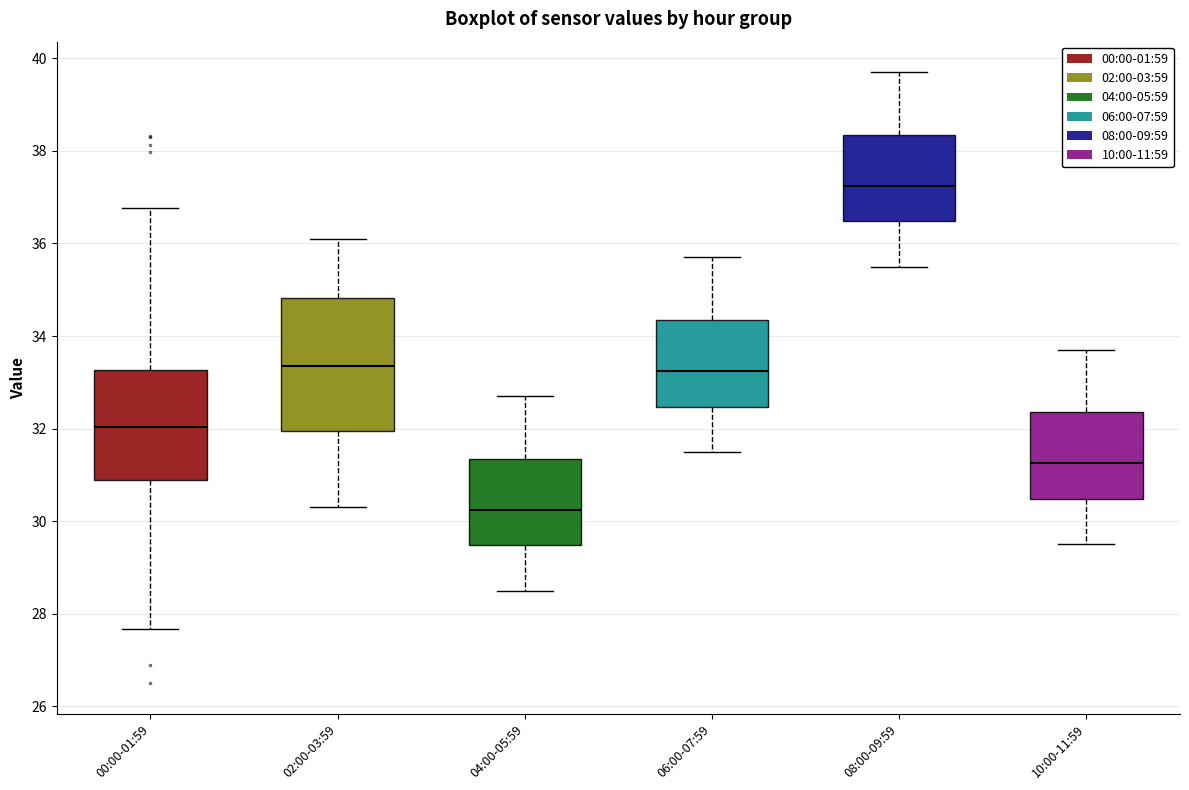

Reading left to right, transcribe this box plot: for each box, give where its median line is, the range the box spans, and where its two whiskers end, as read against the y-axis. The values are not printed on the chart, so give them approximately, as read against the axis.

00:00-01:59: median 32.0, box 30.8 to 33.2, whiskers 27.6 to 36.8
02:00-03:59: median 33.4, box 32.0 to 34.8, whiskers 30.4 to 36.2
04:00-05:59: median 30.2, box 29.4 to 31.4, whiskers 28.6 to 32.8
06:00-07:59: median 33.2, box 32.4 to 34.4, whiskers 31.6 to 35.8
08:00-09:59: median 37.2, box 36.4 to 38.4, whiskers 35.6 to 39.8
10:00-11:59: median 31.2, box 30.4 to 32.4, whiskers 29.6 to 33.8